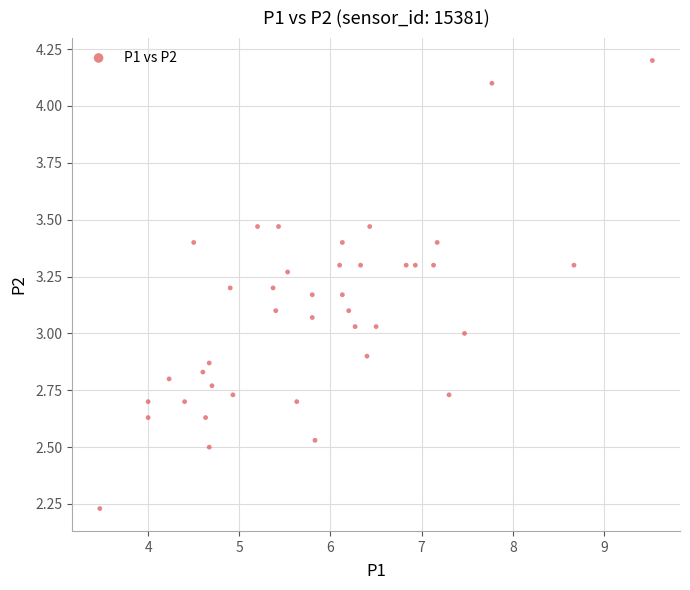

What is the range of X values (max minus min)?

6.1